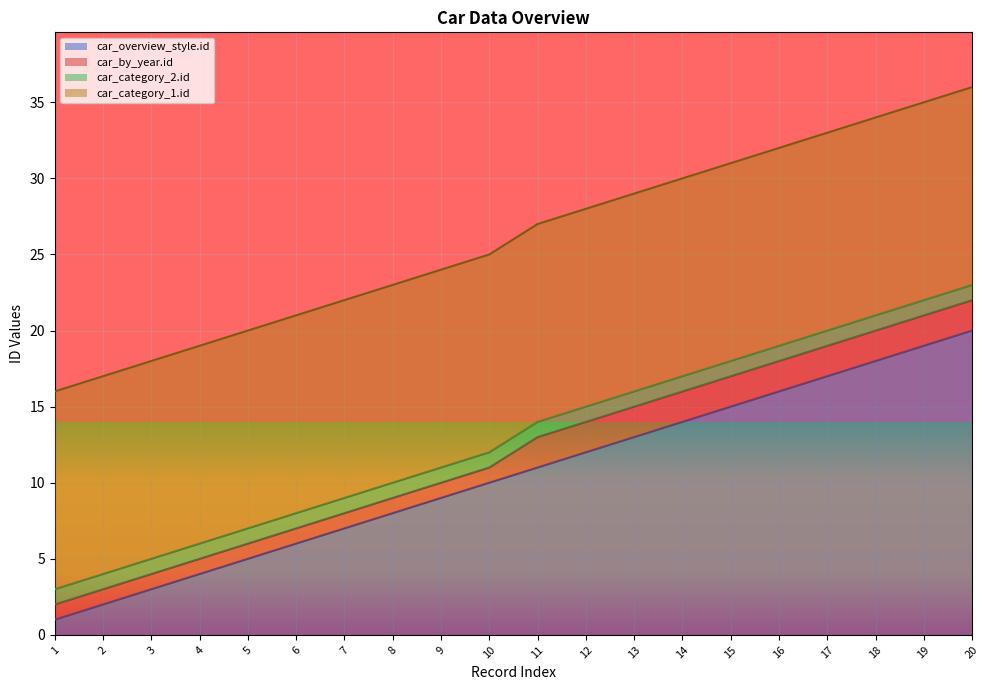

At which category does the chart reach its peak across all series?

20